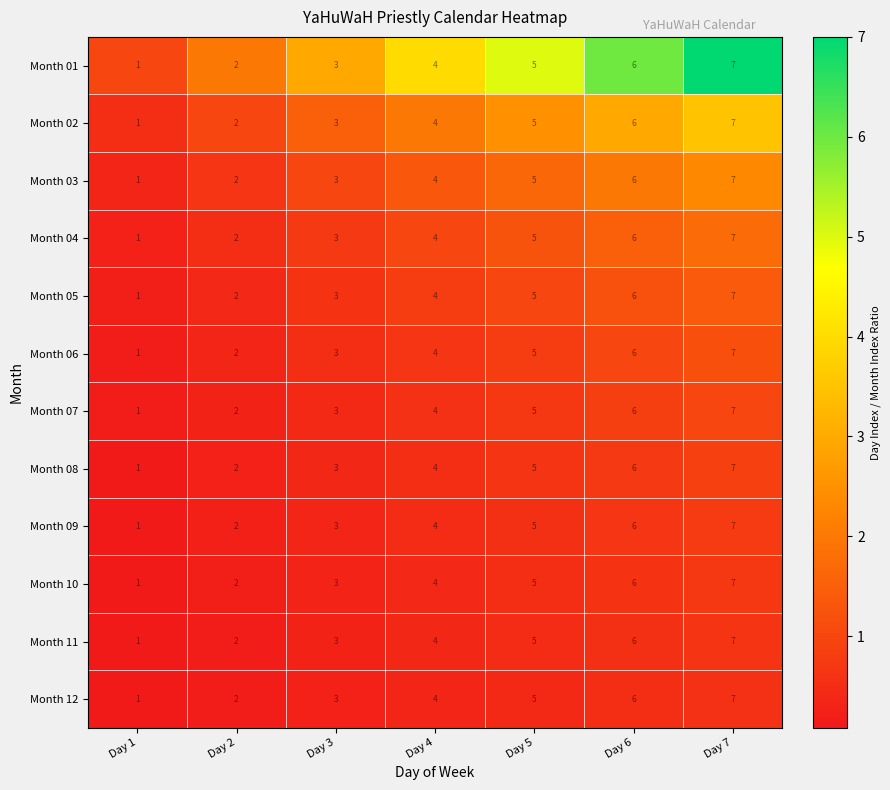

What is the difference between the highest and lowest values at Day 1?

0